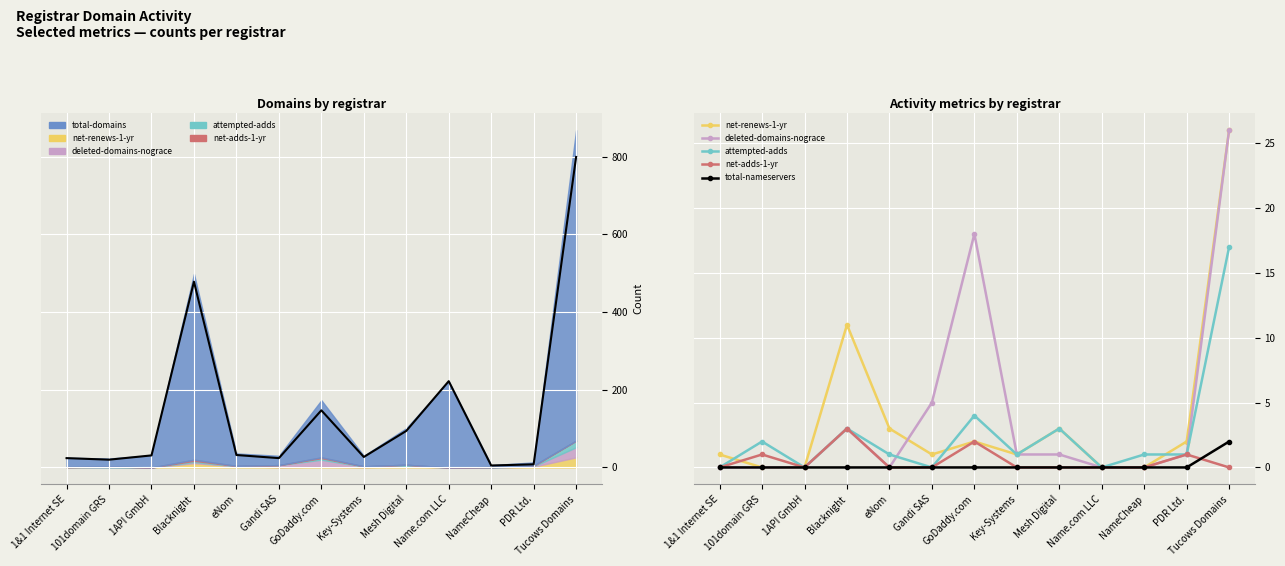

Is this an area chart (filled region under the line)?

No